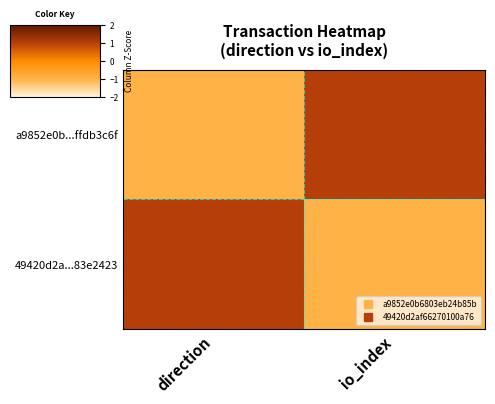

What is the greatest value displayed?

1